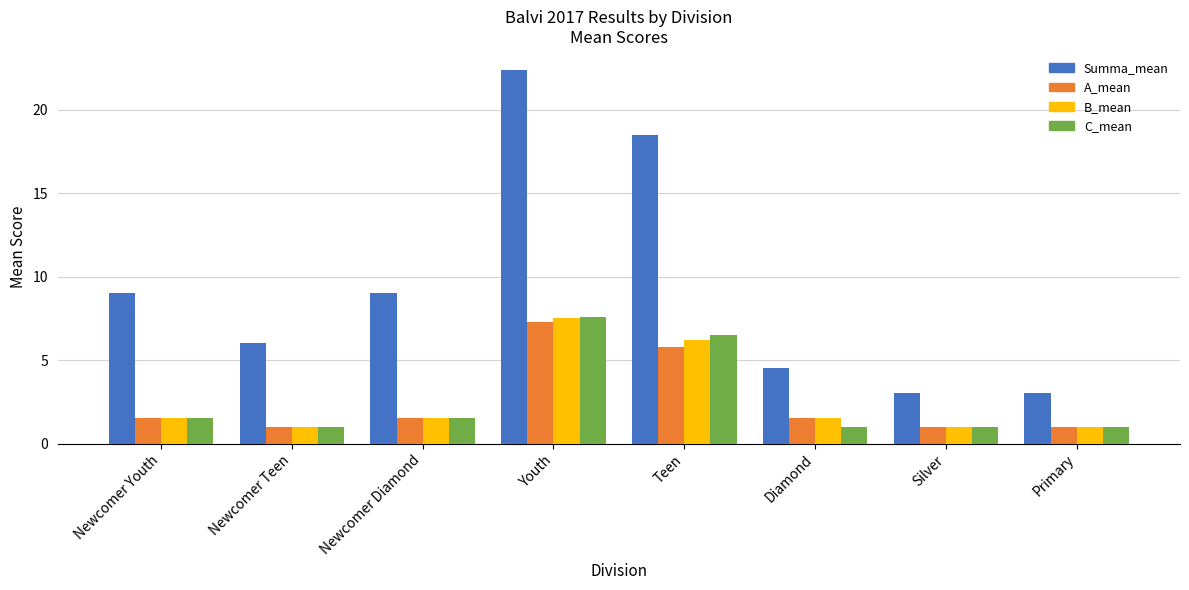

What is the total value across all series at Primary?

6.0